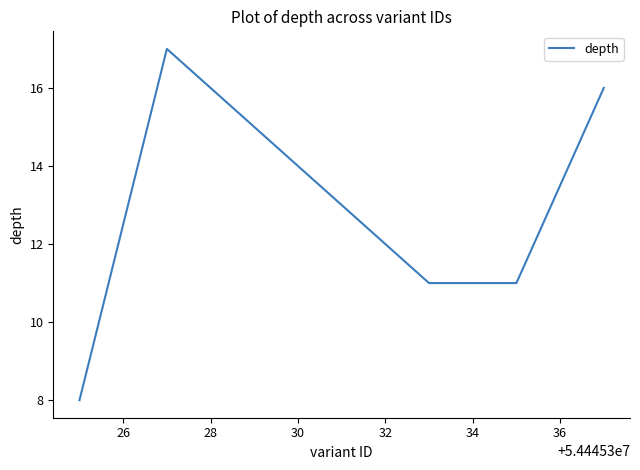

How many interior local peaks (higher than both neighbors) does the data have?

1